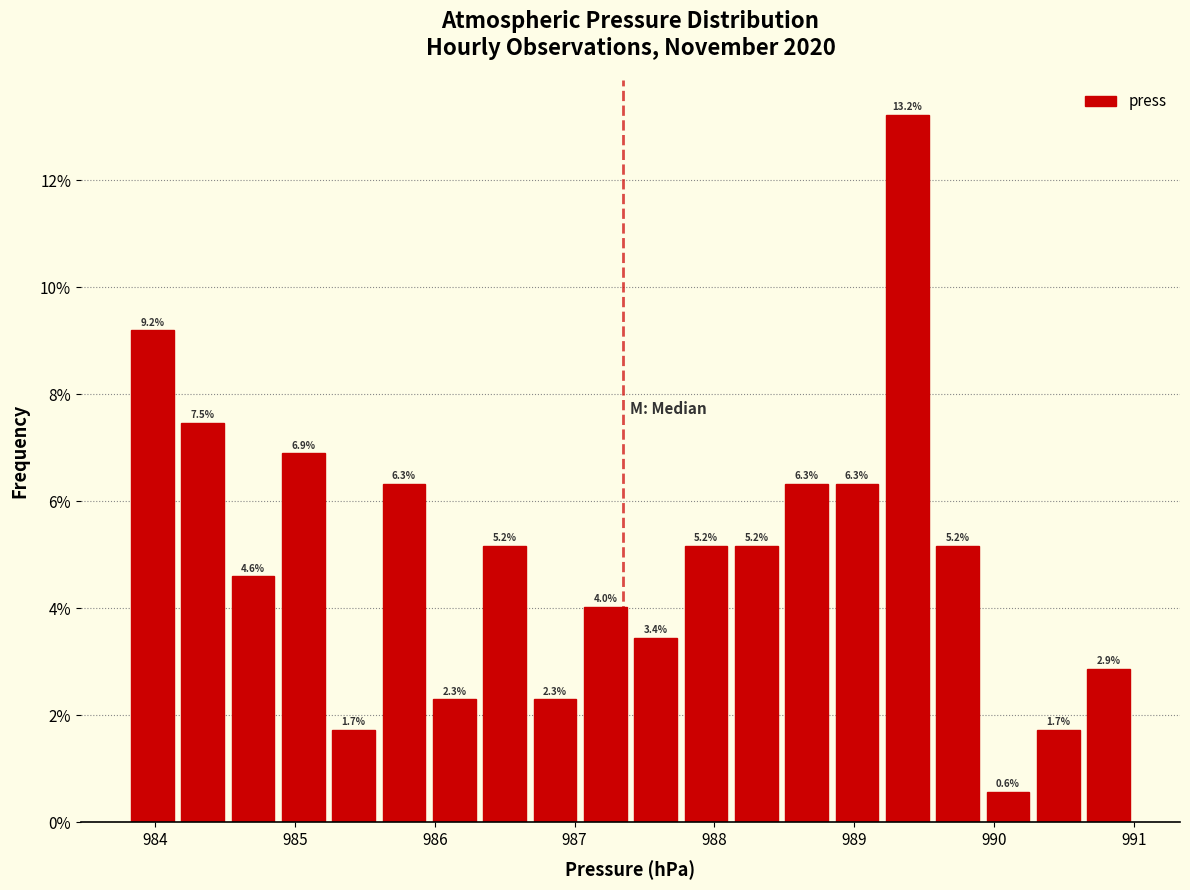

Read against the x-axis, roughly where is the centre of the tallest bar?

989.4